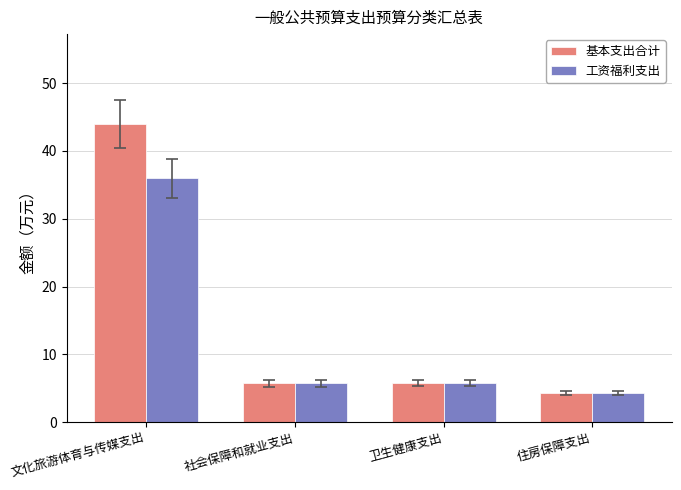

How many bars are there in total?

8